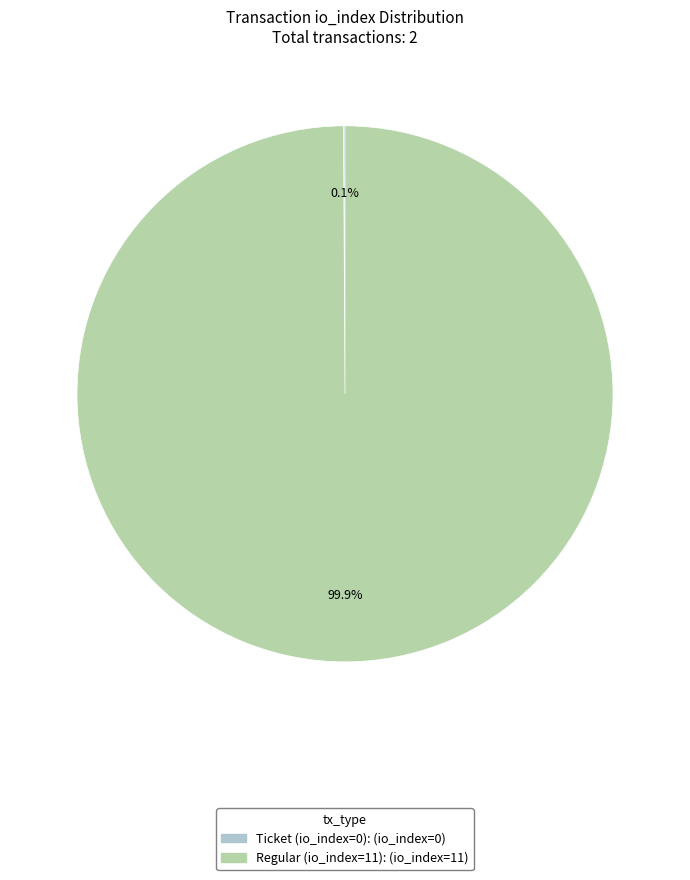

Which slice is the largest?

Regular (io_index=11)